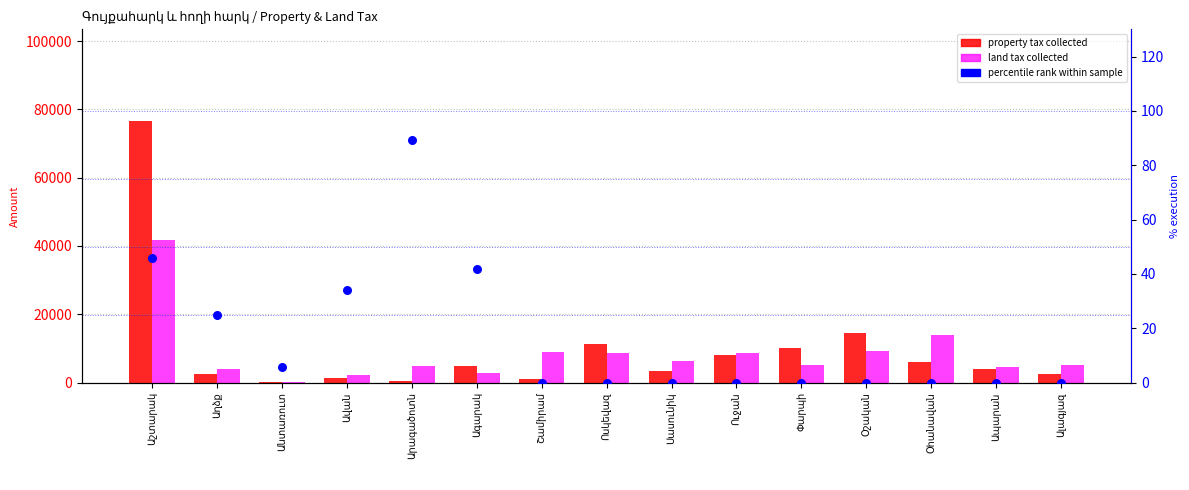

At how many categories does at least one series exceed 51463?

1